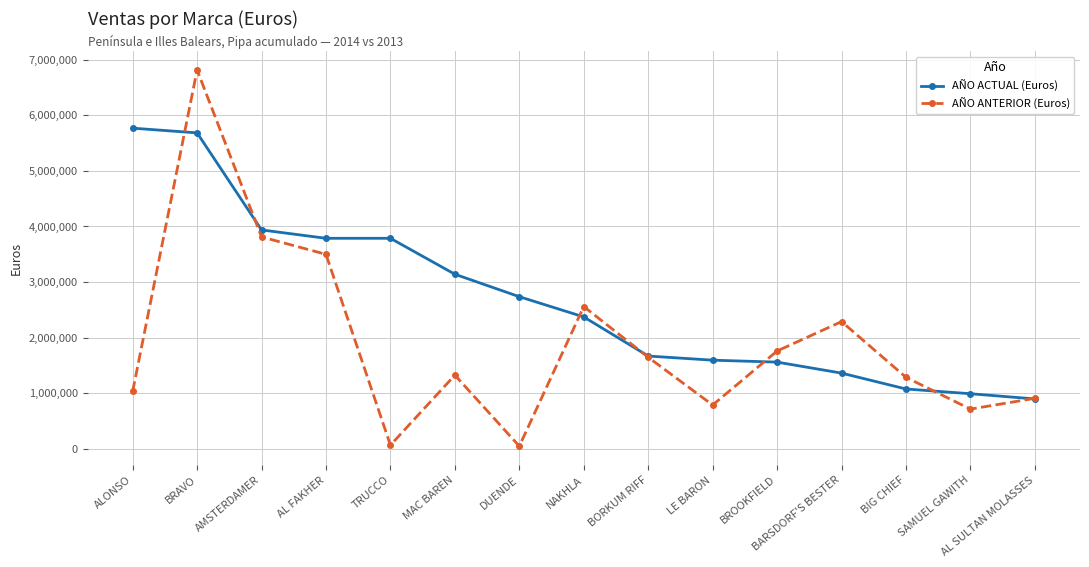

How many data points in AÑO ACTUAL (Euros) are less than 2372885?

7